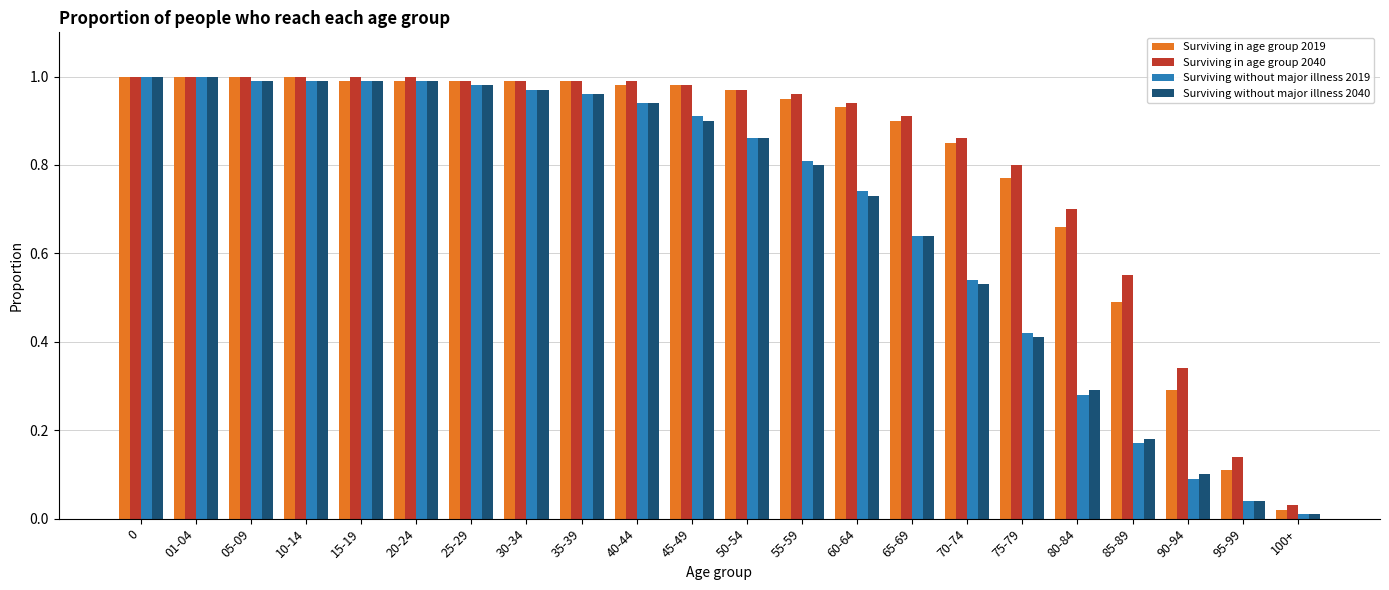

The value of Surviving without major illness 2019 at 10-14 is 1.0. True or false?

True